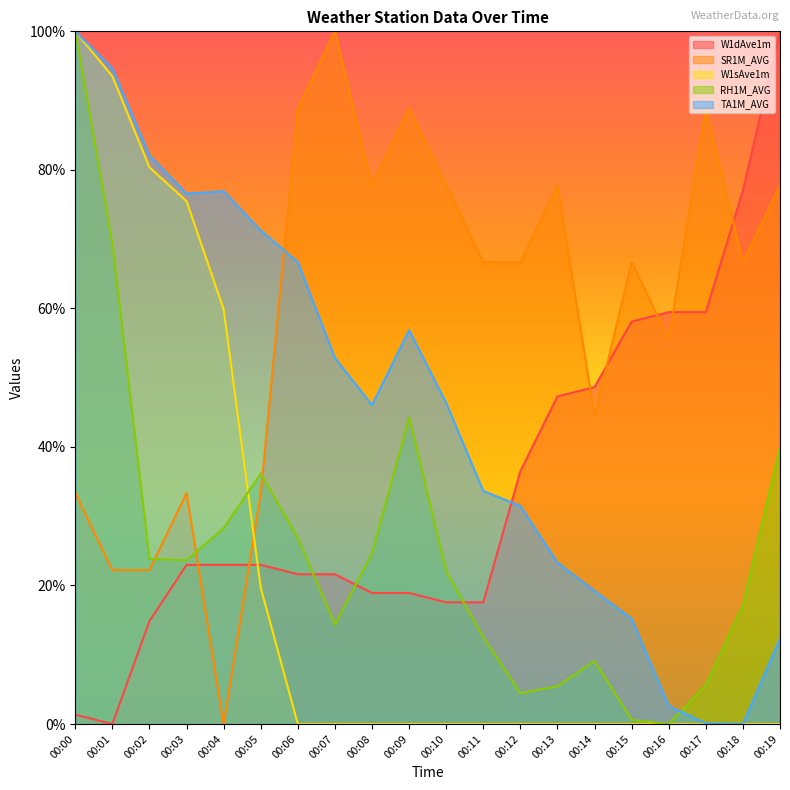

Rank the series by their maximum value, from lowest to highest.

W1dAve1m, SR1M_AVG, W1sAve1m, RH1M_AVG, TA1M_AVG